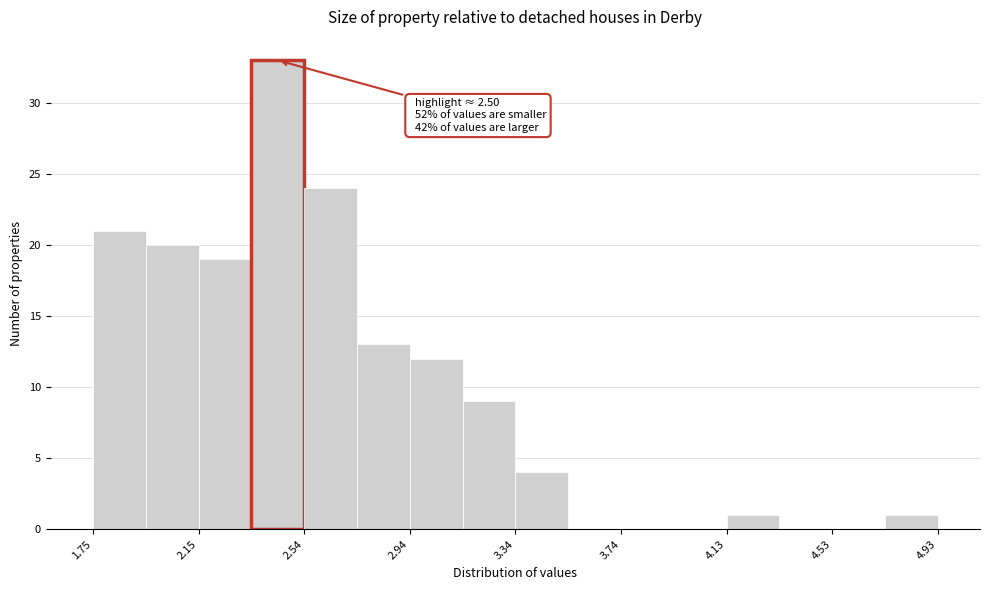

Read against the x-axis, roughly where is the centre of the tallest bar?

2.45